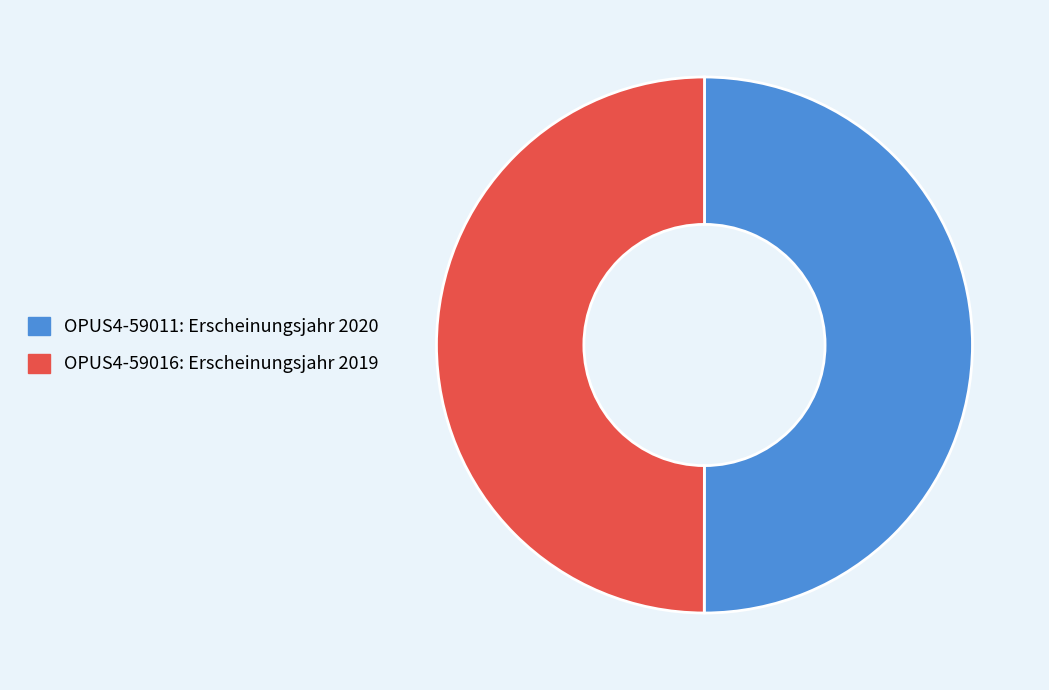

Is it true that OPUS4-59016 is 57% of the pie?

False